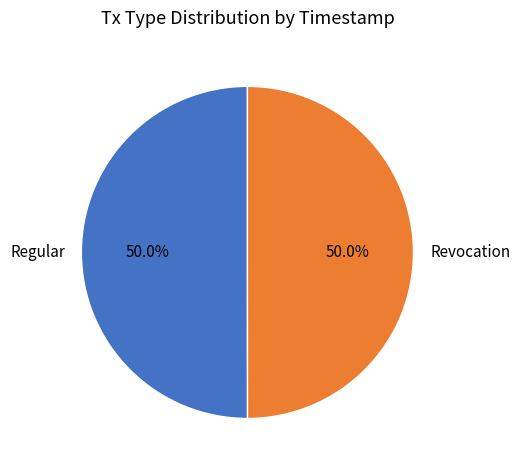

Combined, do Revocation and Regular account for over 50%?

Yes